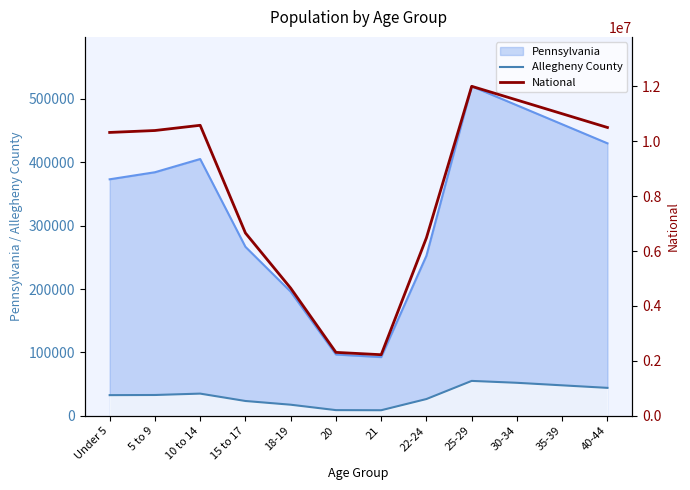

True or false: Pennsylvania and Allegheny County cross at least once.

False